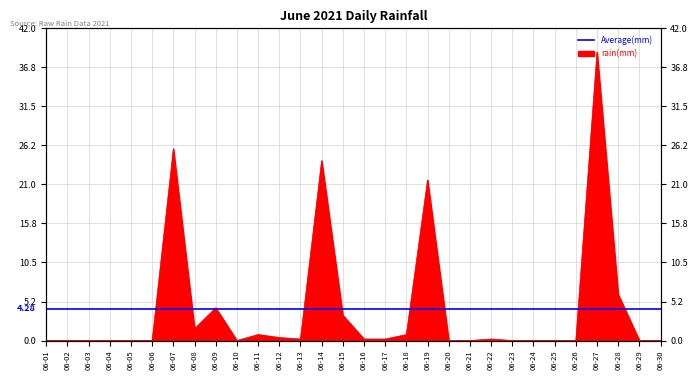

What is the change in value from 06-05 to 06-11?

+0.8